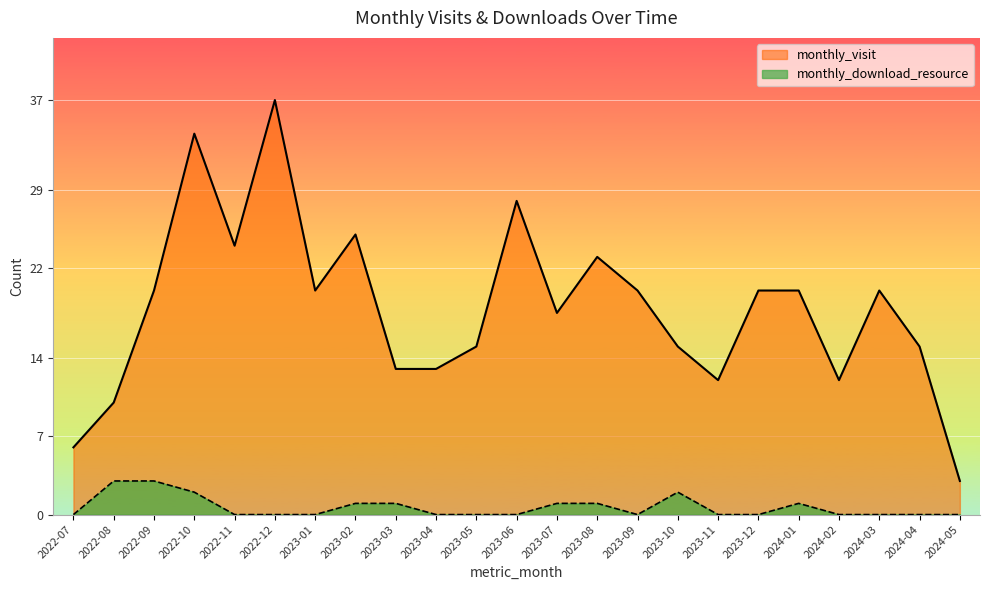

Is the value of monthly_visit at 2023-11 greater than the value of monthly_download_resource at 2023-04?

Yes